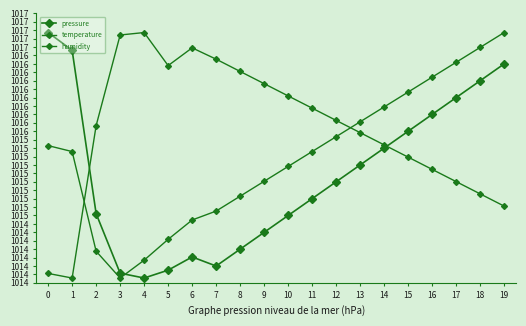

True or false: temperature and pressure intersect in this chart.

True